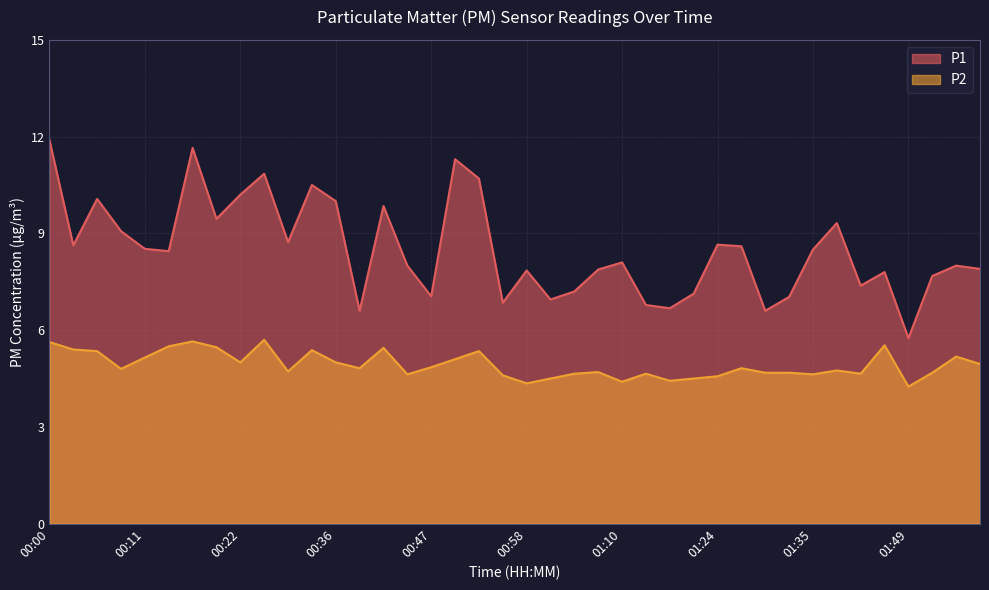

Rank the series by their maximum value, from lowest to highest.

P2, P1